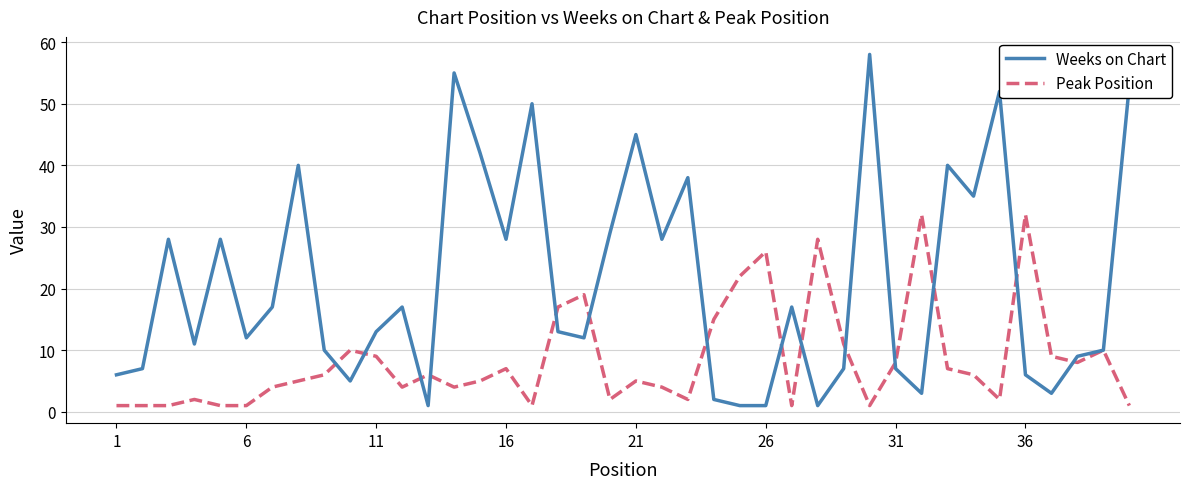

Which series has the largest total across all categories?

Weeks on Chart